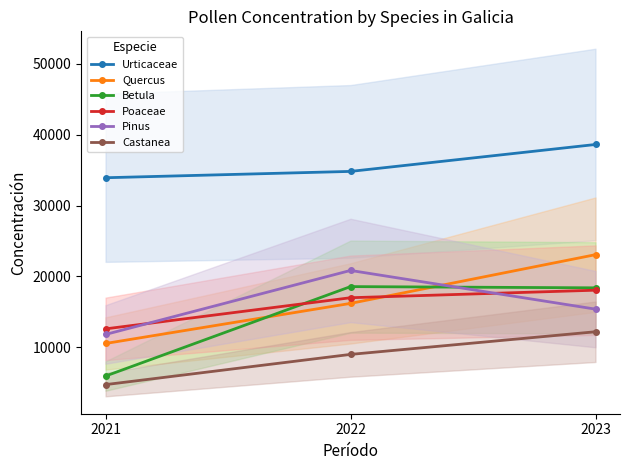

The Pinus series shows 11811 at 2021. True or false?

True